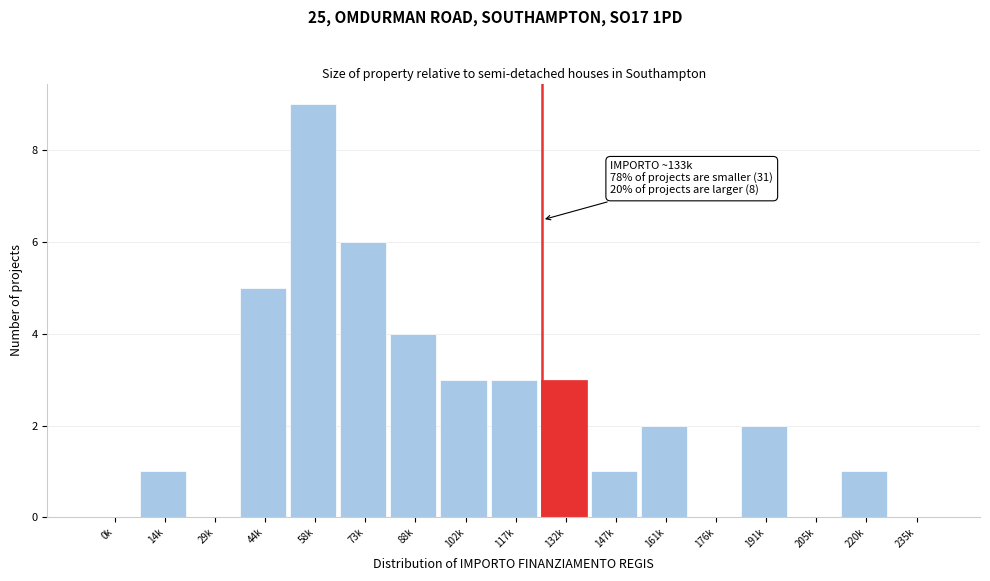

Reading left to right, what are all the values shown in this chart?

0k=0	14k=1	29k=0	44k=5	58k=9	73k=6	88k=4	102k=3	117k=3	132k=3	147k=1	161k=2	176k=0	191k=2	205k=0	220k=1	235k=0